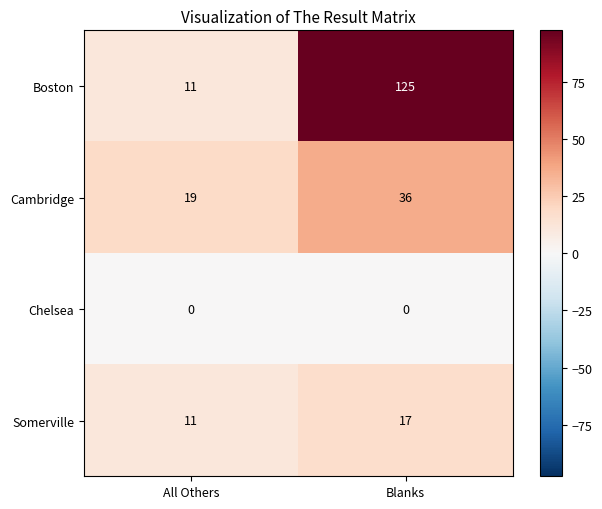

What is the approximate value of Somerville at Blanks?

17